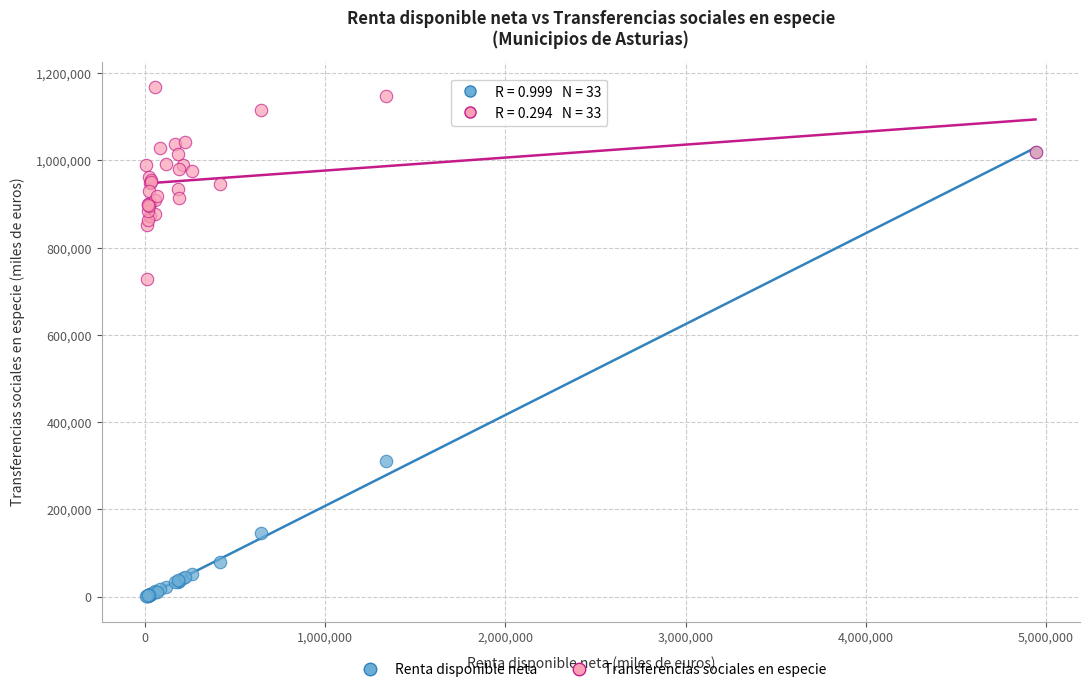

Across all series, what Y value is closest to 584726?

729256.0